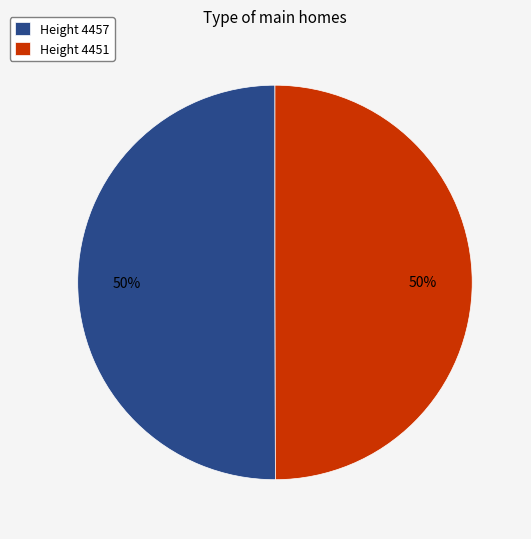

How many segments does this pie chart have?

2